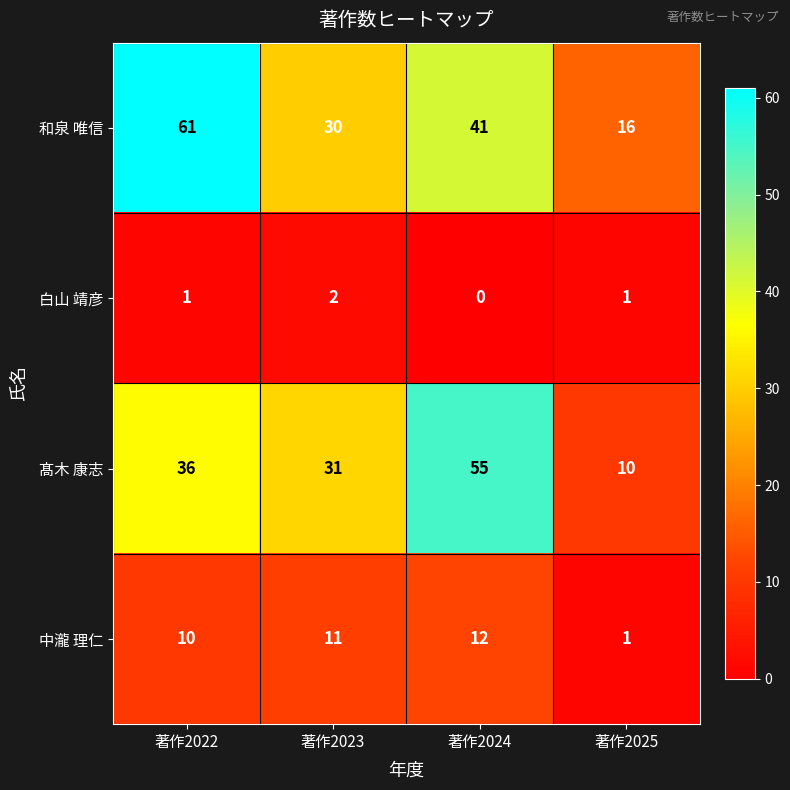

Which category has the highest value in the 白山 靖彦 series?

著作2023